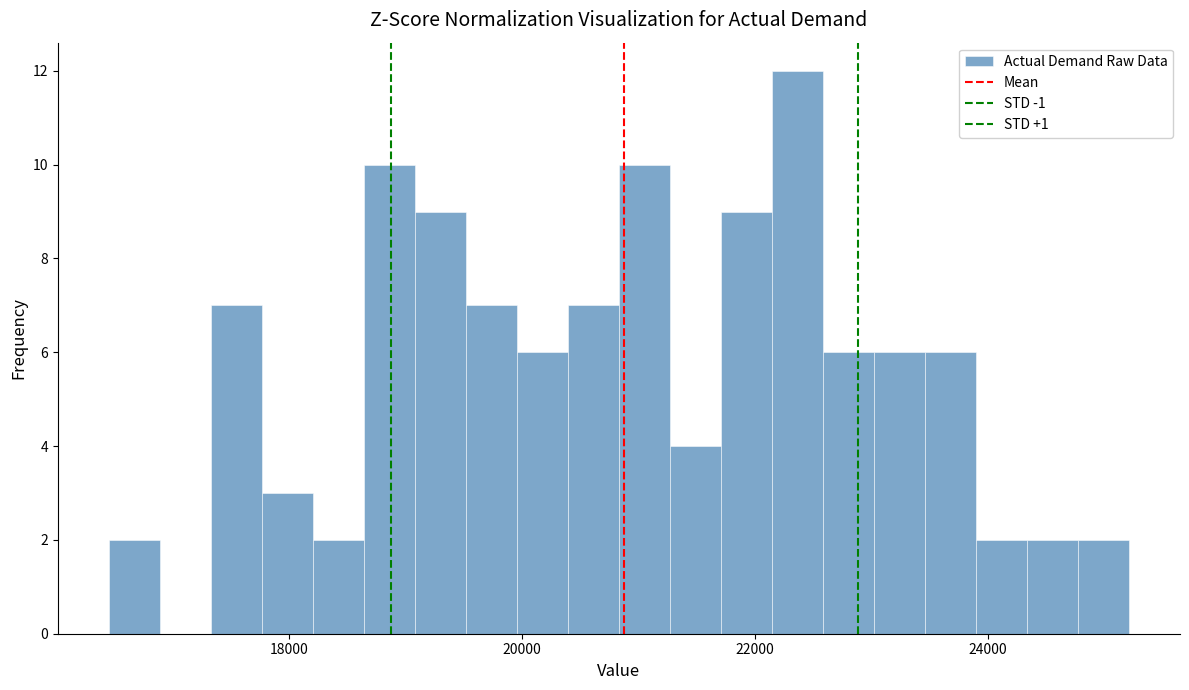

Read against the x-axis, roughly where is the centre of the tallest bar?

22400